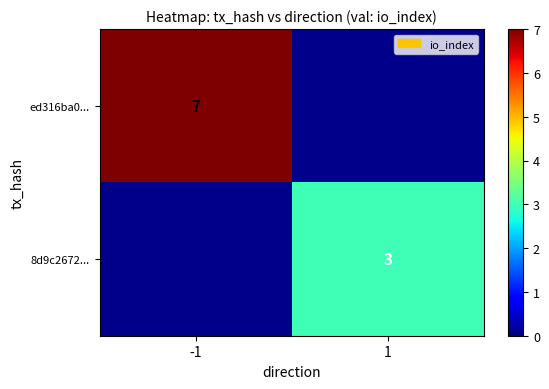

Is it true that ed316ba0... equals 7 at -1?

True